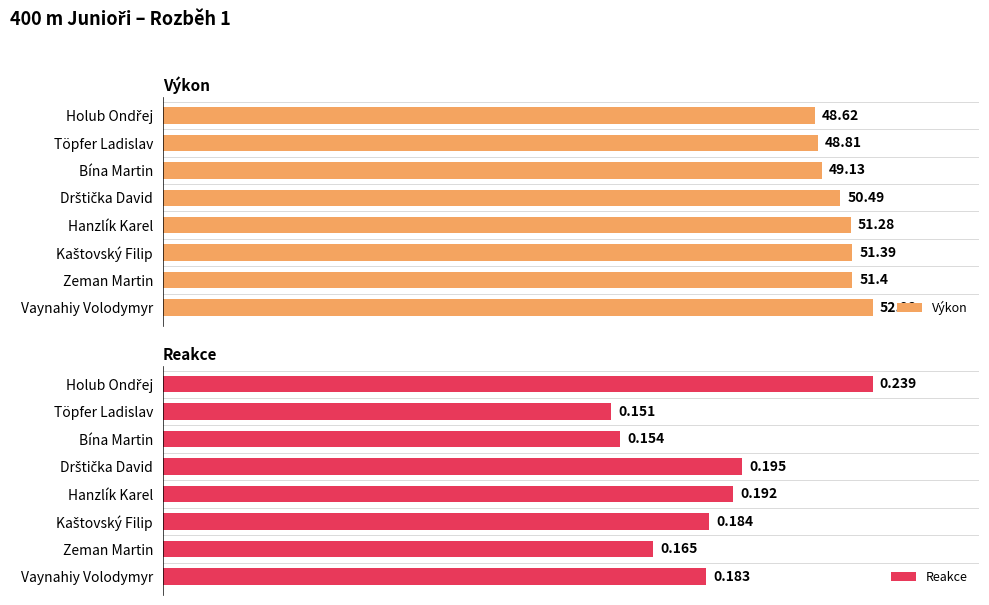

Reading right to left, extract all data points from this chart.

Výkon: 52.9	51.4	51.4	51.3	50.5	49.1	48.8	48.6
Reakce: 0.2	0.2	0.2	0.2	0.2	0.2	0.2	0.2